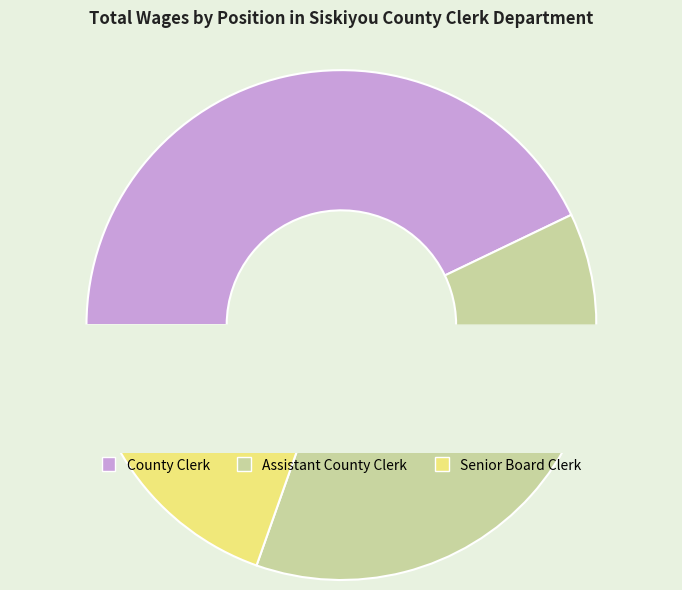

What is the largest slice in the pie chart?

County Clerk